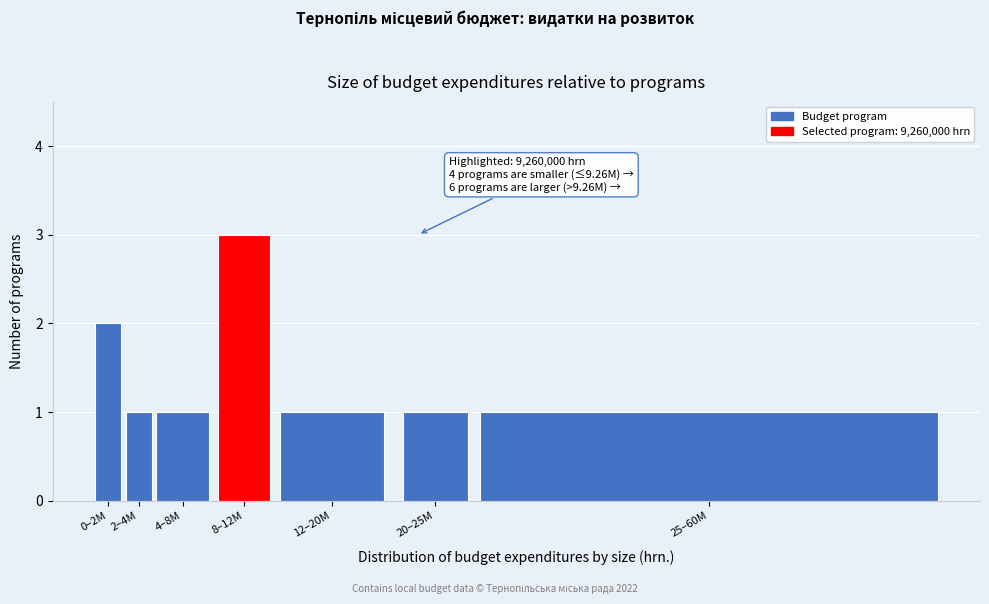

Reading left to right, extract all data points from this chart.

0–2M=2	2–4M=1	4–8M=1	8–12M=3	12–20M=1	20–25M=1	25–60M=1